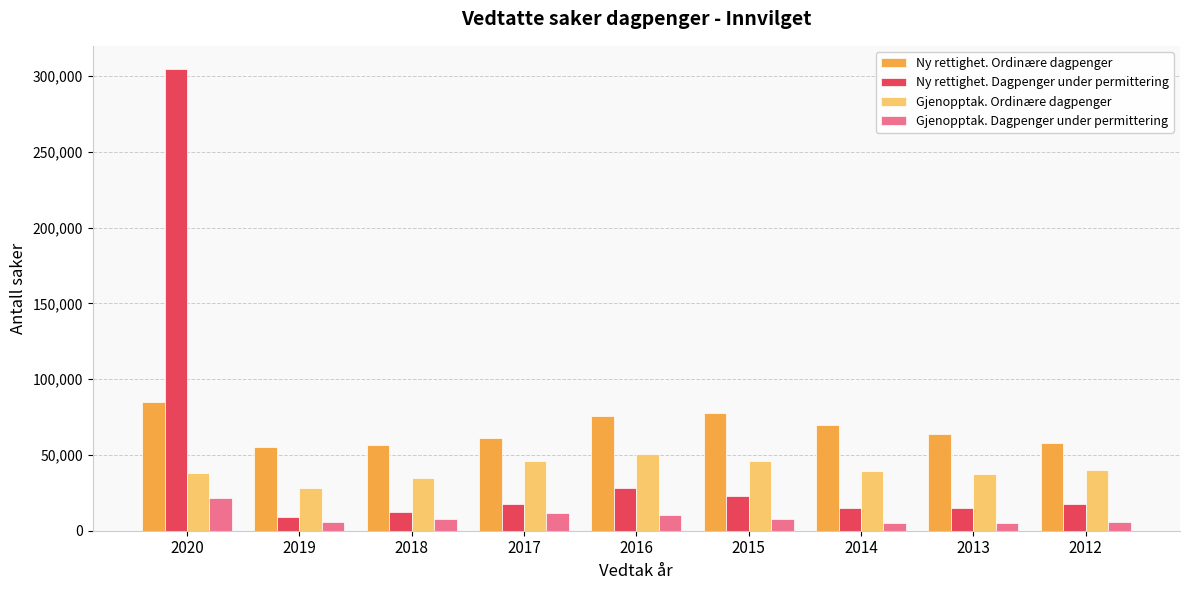

What is the difference between the maximum and minimum values in the Ny rettighet. Dagpenger under permittering series?

295594